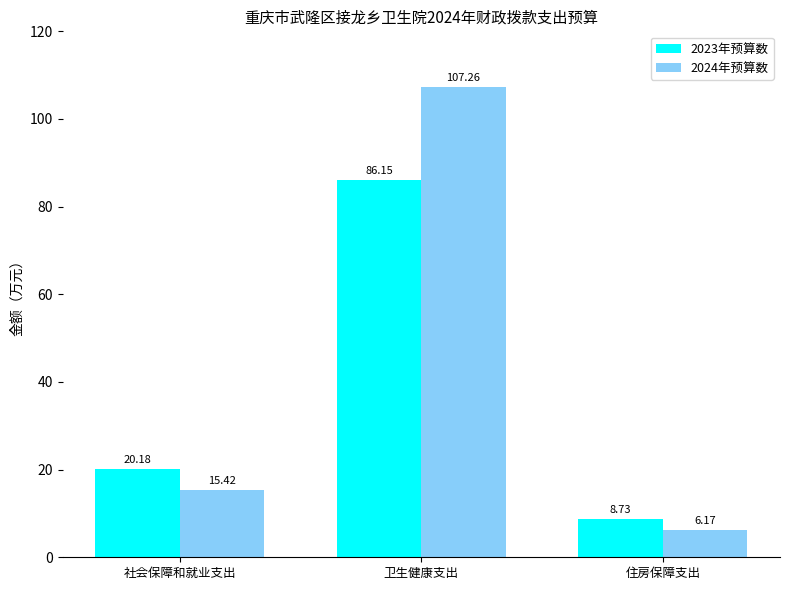

Read the 2024年预算数 value at 社会保障和就业支出.

15.4